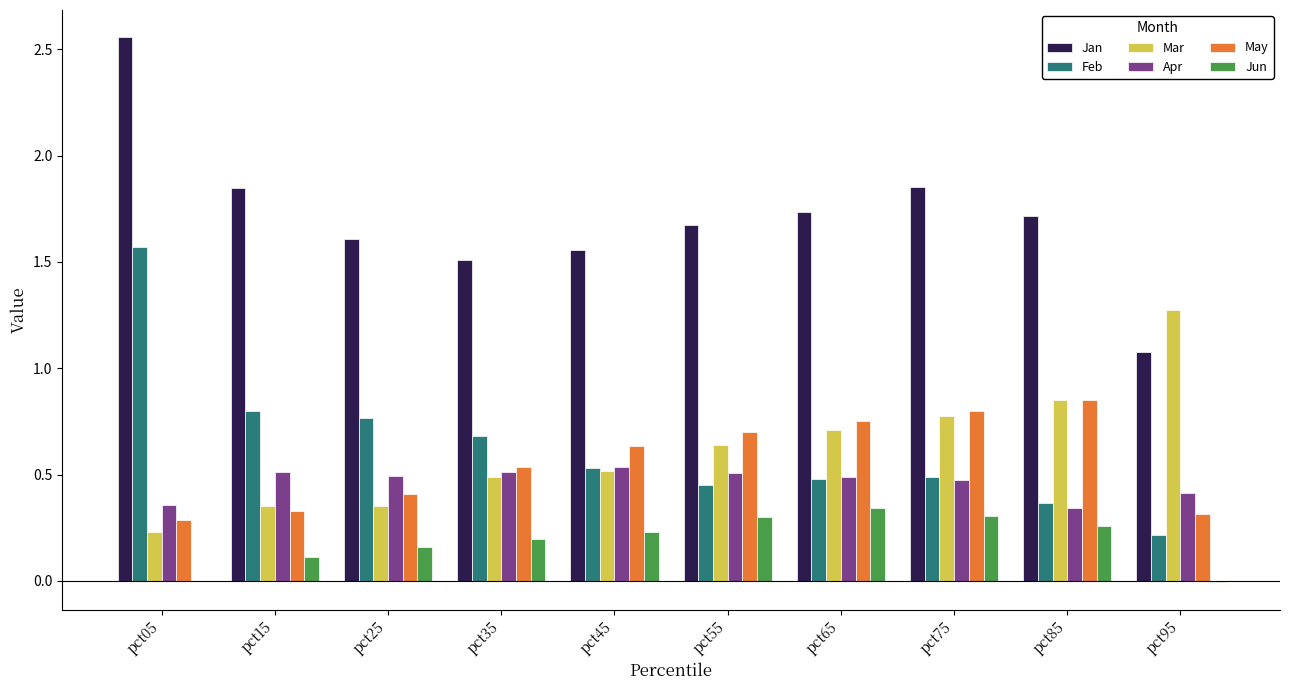

What is the total value across all series at pct15?

3.9